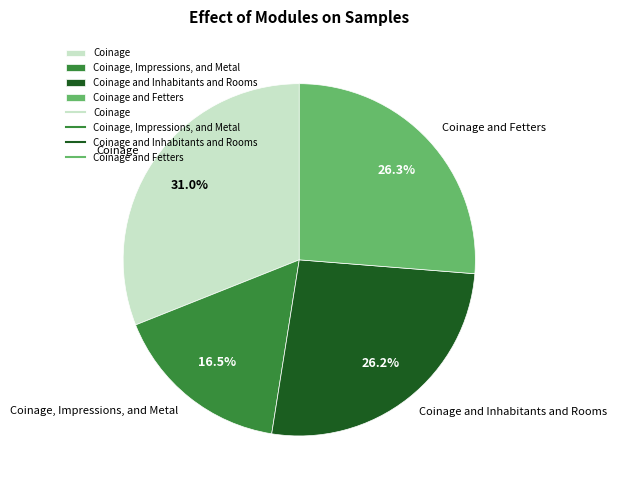

Is there any slice that represents more than half of the pie?

No